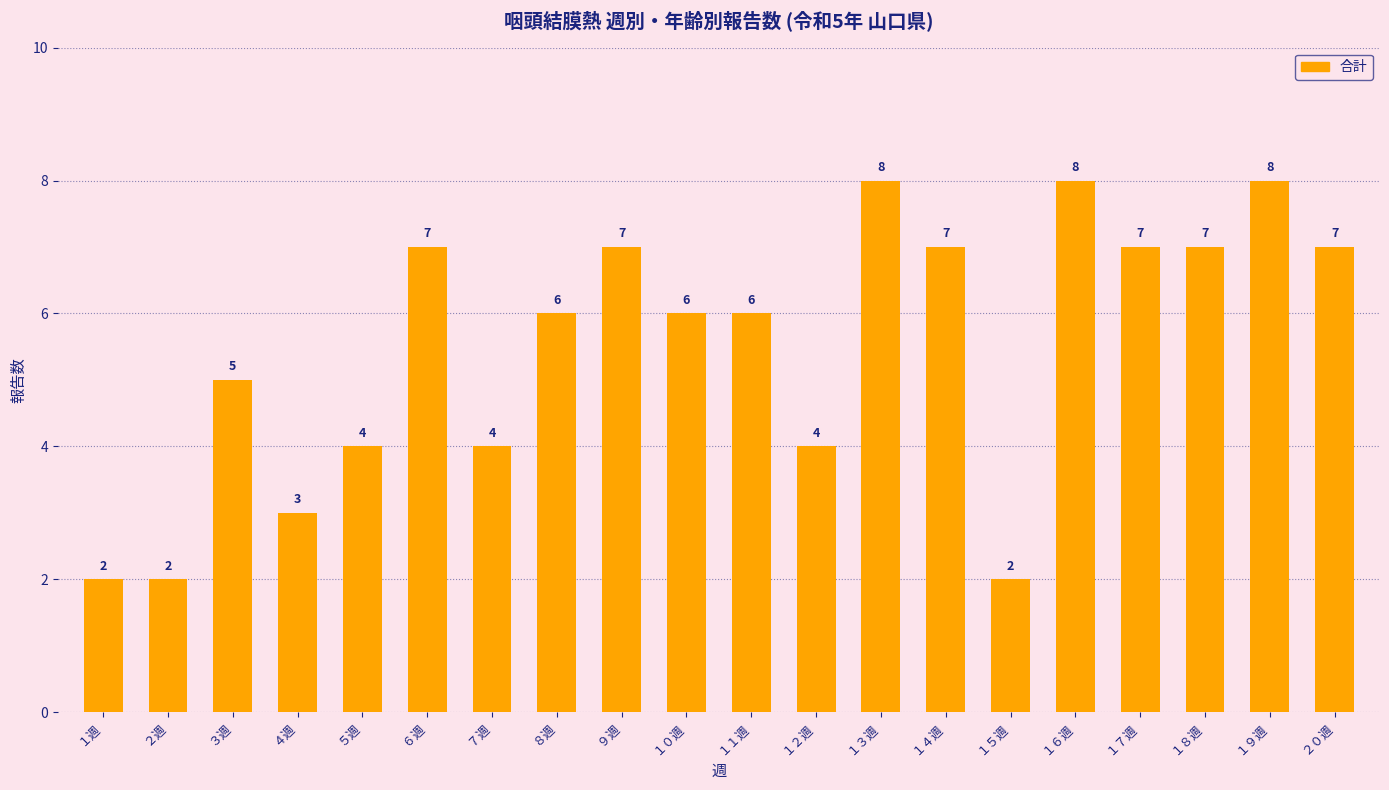

Reading right to left, extract all data points from this chart.

２０週=7	１９週=8	１８週=7	１７週=7	１６週=8	１５週=2	１４週=7	１３週=8	１２週=4	１１週=6	１０週=6	９週=7	８週=6	７週=4	６週=7	５週=4	４週=3	３週=5	２週=2	１週=2